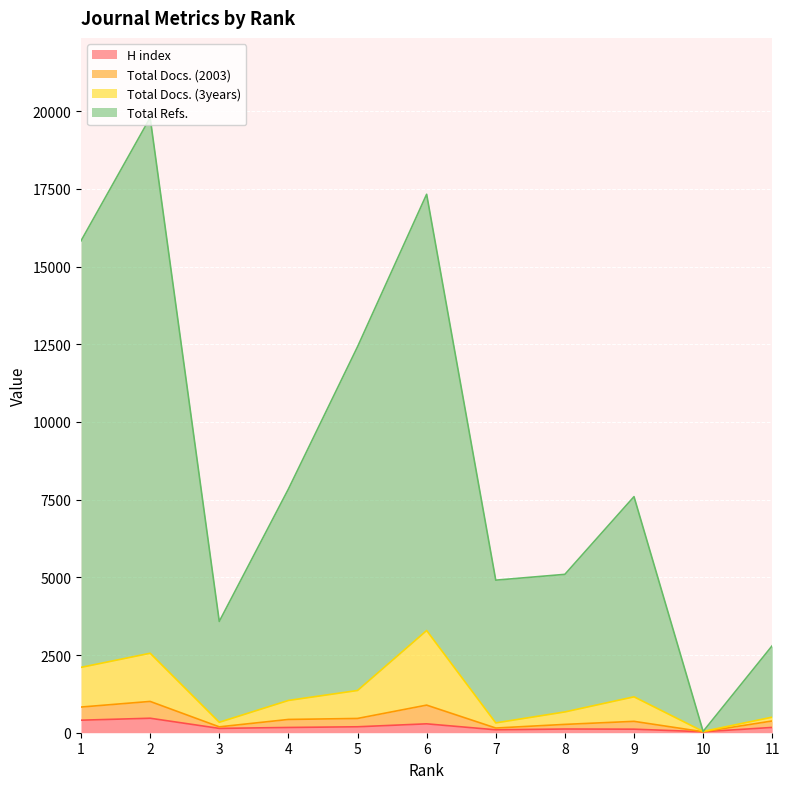

What is the value of the Total Docs. (3years) point at the 6th from the left?

3288